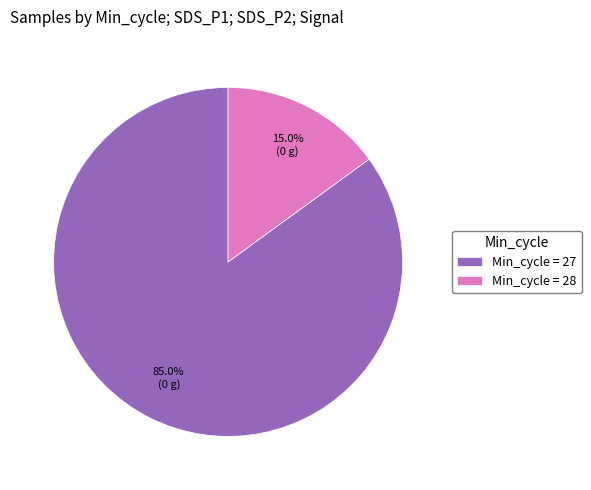

What is the smallest slice in the pie chart?

Min_cycle = 28